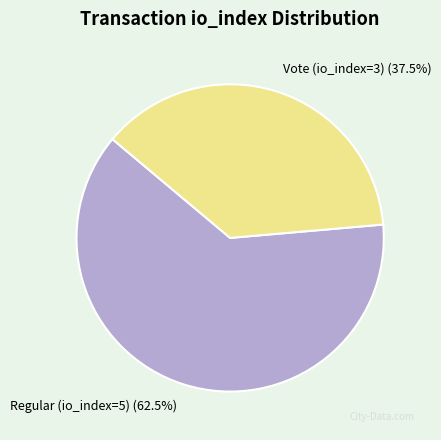

Which has a higher value, Vote (io_index=3) or Regular (io_index=5)?

Regular (io_index=5)